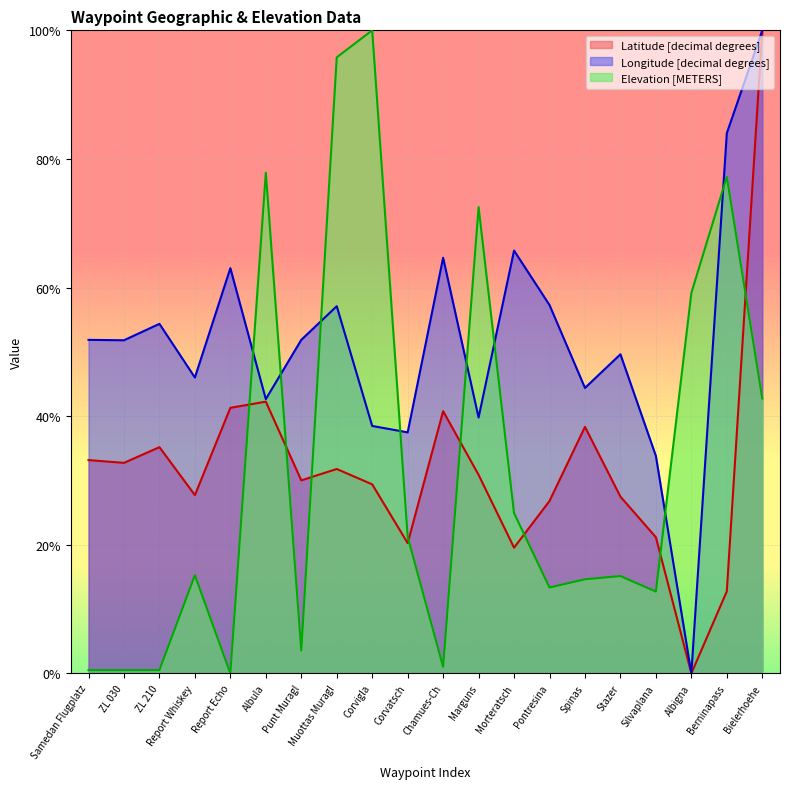

List the labels in order of Latitude [decimal degrees] value, largest first.

Bielerhoehe, Albula, Report Echo, Chamues-Ch, Spinas, ZL 210, Samedan Flugplatz, ZL 030, Muottas Muragl, Marguns, Punt Muragl, Corvigla, Report Whiskey, Stazer, Pontresina, Silvaplana, Corvatsch, Morteratsch, Berninapass, Albigna